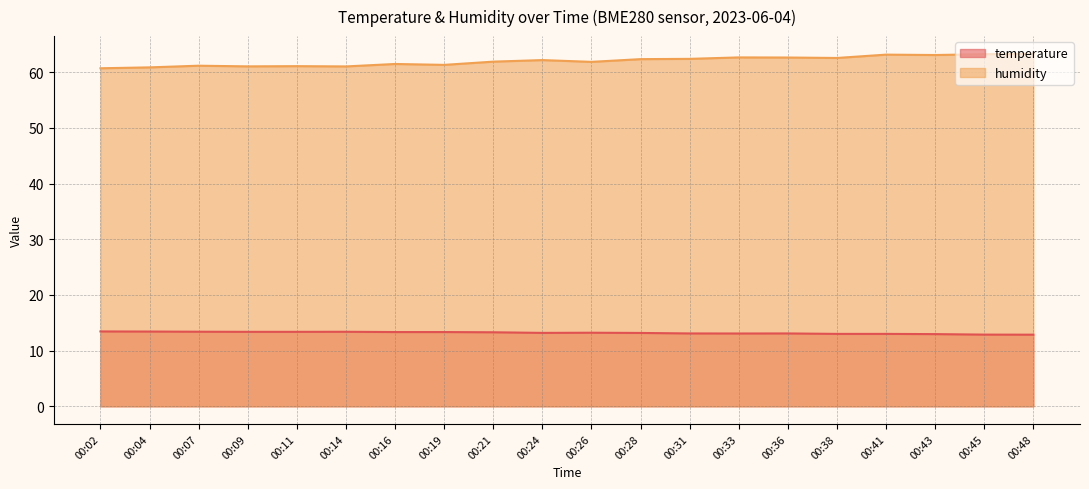

What is the spread (max minus min) of values at 00:02?

47.3